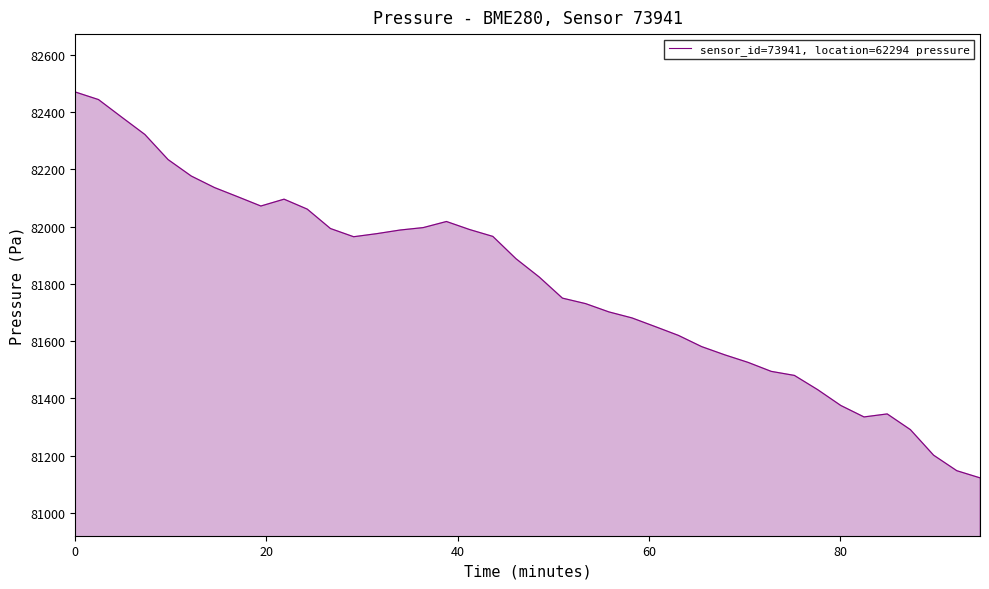

What is the difference between the maximum and minimum values?

1347.8